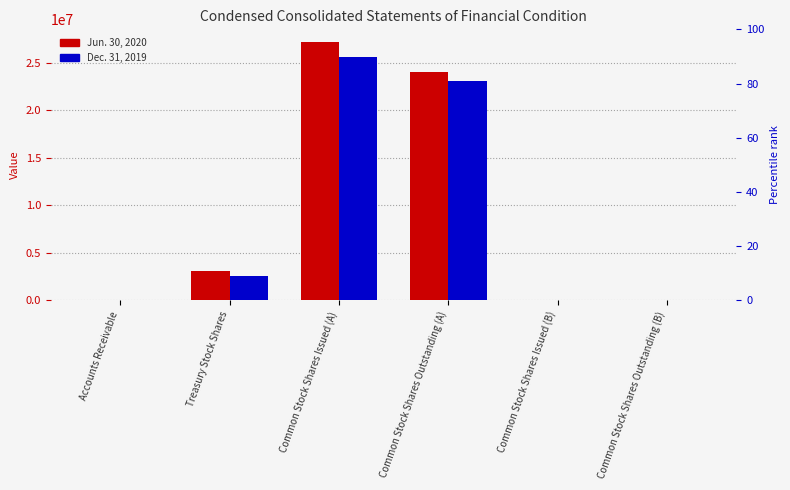

What is the maximum value for Jun. 30, 2020?

27159483